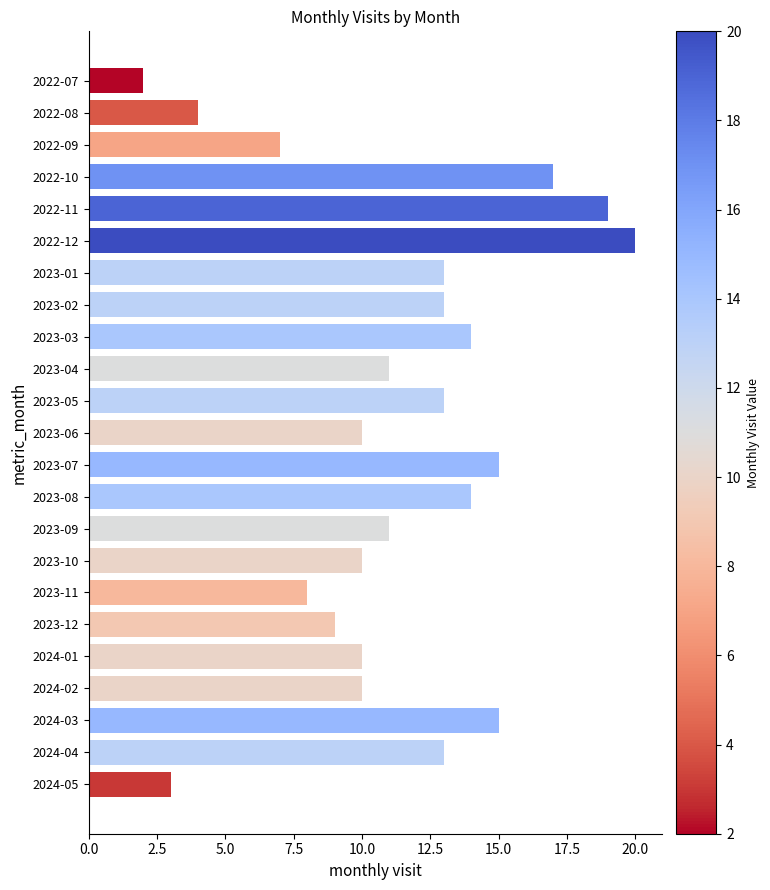

What value does the data have at 2023-08?

14